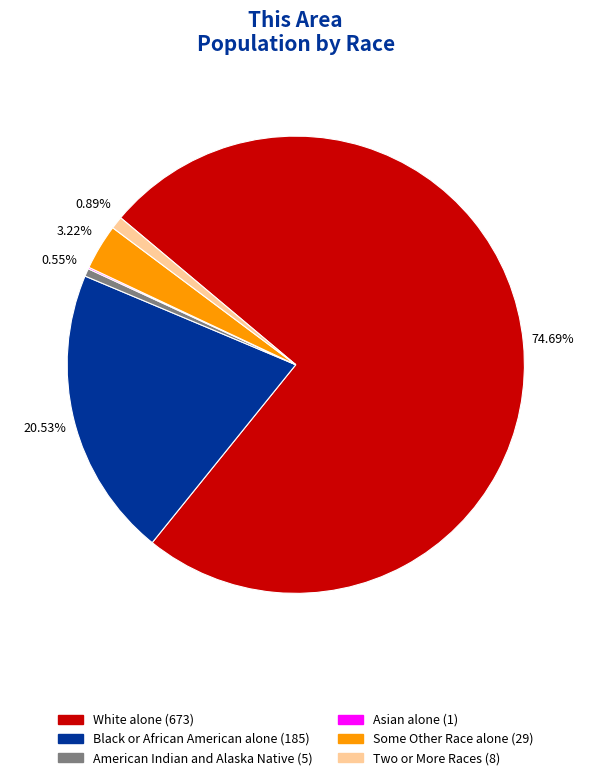

To the nearest percent, what is the difference between the largest and smallest slice percentages?

75%